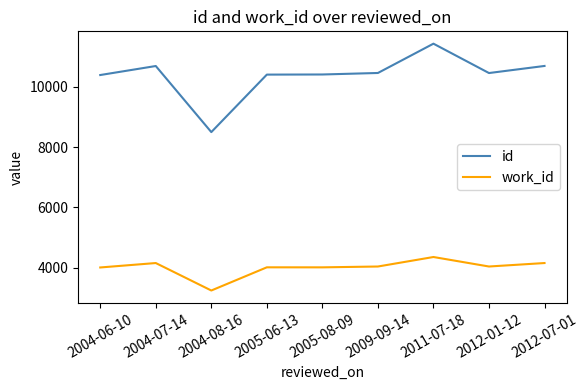

True or false: work_id and id cross at least once.

False